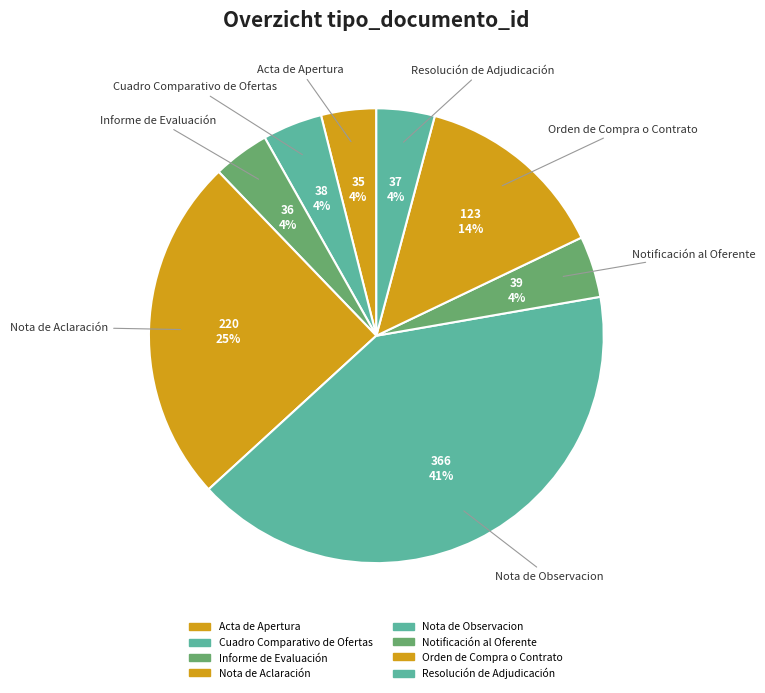

What percentage do Resolución de Adjudicación and Nota de Aclaración together represent?

28.7%